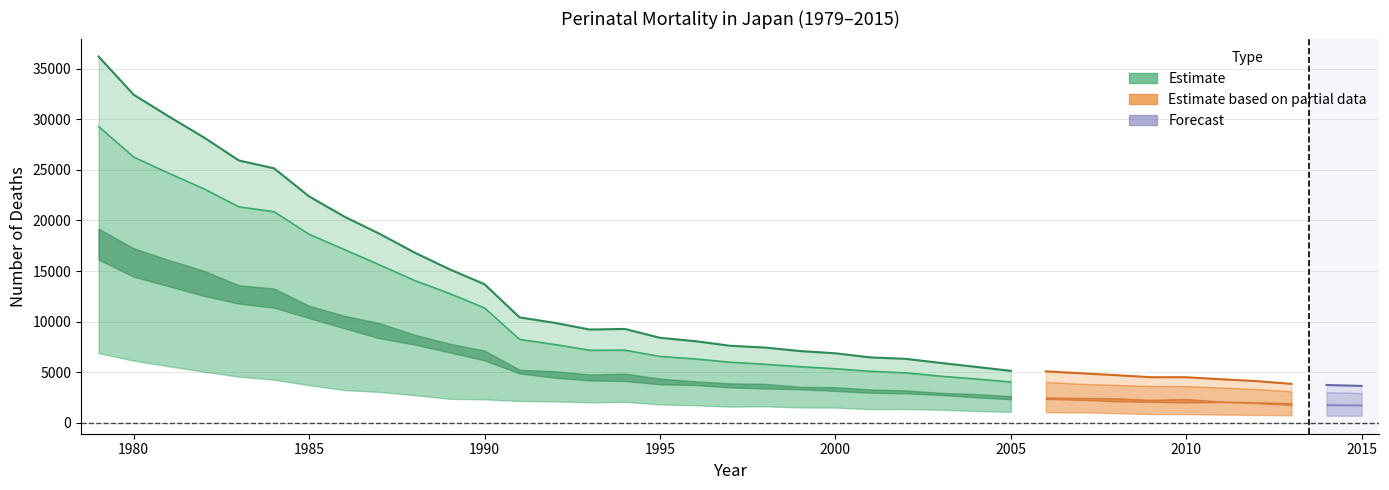

True or false: Early neonatal deaths Total and Male Perinatal intersect in this chart.

False